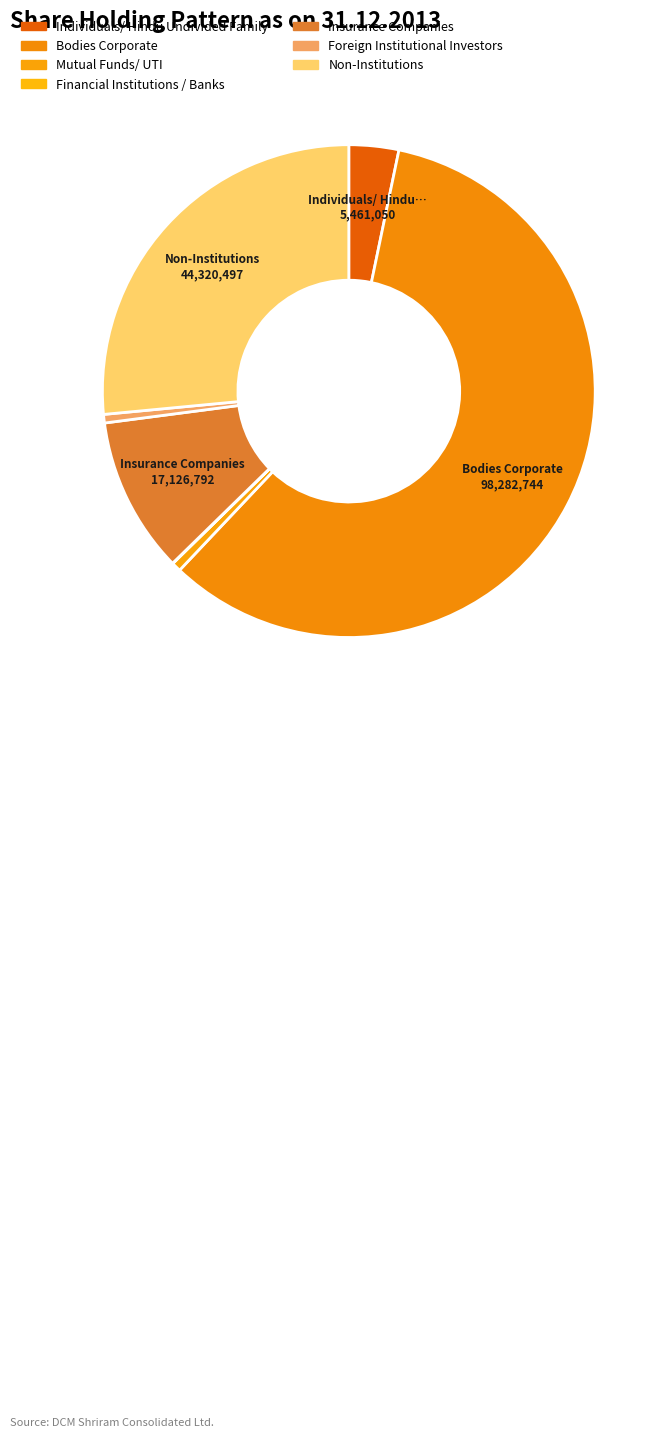

Count the number of slices in the pie.

7